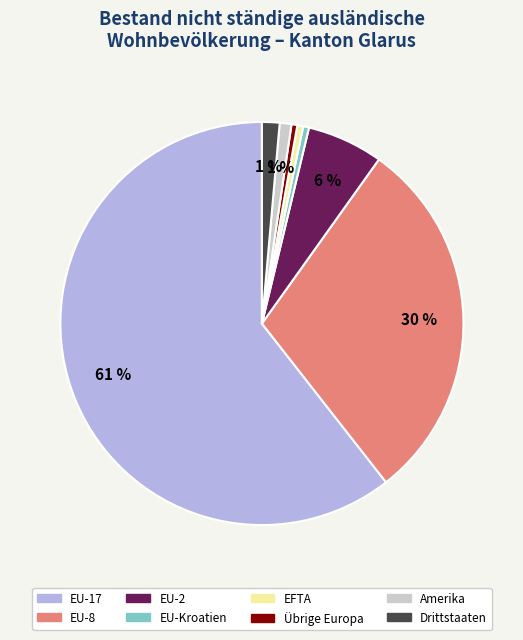

Which category has the biggest portion of the pie?

EU-17